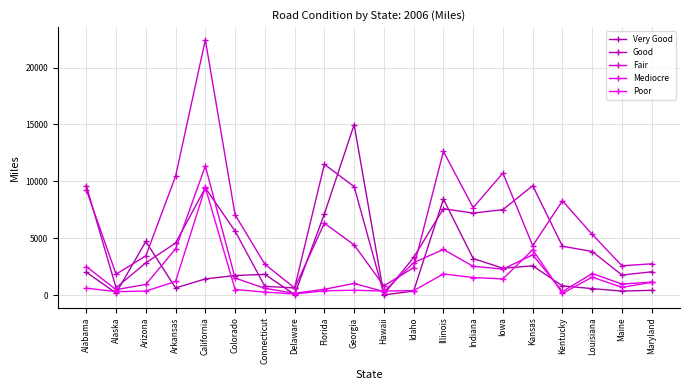

Count the number of categories in the chart.

20